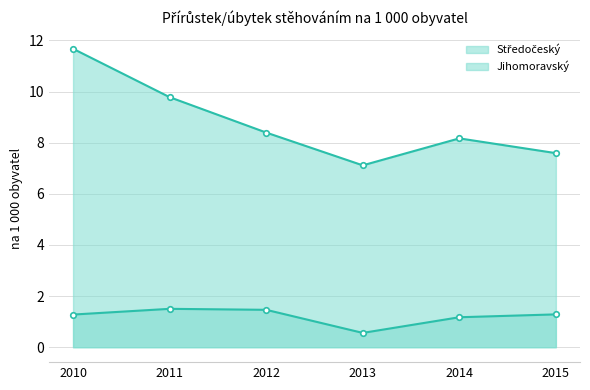

Reading left to right, list all the values displayed in this chart.

Středočeský: 11.7	9.8	8.4	7.1	8.2	7.6
Jihomoravský: 1.3	1.5	1.5	0.6	1.2	1.3